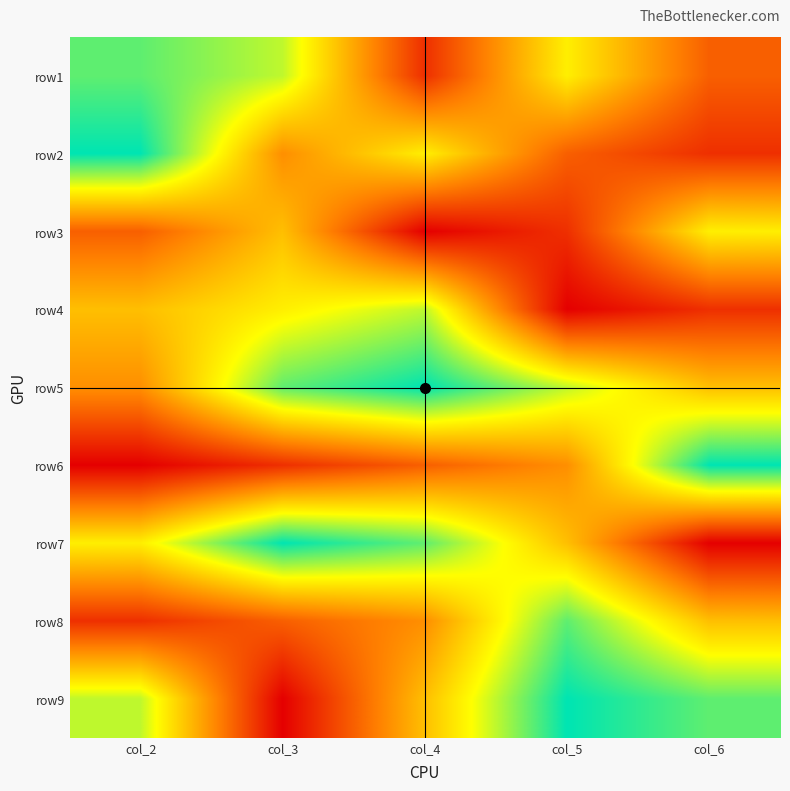

Reading right to left, transcribe all the data shown in this chart.

row1: col_6=3	col_5=6	col_4=2	col_3=7	col_2=8
row2: col_6=2	col_5=3	col_4=6	col_3=4	col_2=9
row3: col_6=6	col_5=2	col_4=1	col_3=5	col_2=3
row4: col_6=2	col_5=1	col_4=7	col_3=6	col_2=5
row5: col_6=5	col_5=7	col_4=9	col_3=8	col_2=4
row6: col_6=9	col_5=4	col_4=3	col_3=2	col_2=1
row7: col_6=1	col_5=5	col_4=8	col_3=9	col_2=6
row8: col_6=5	col_5=8	col_4=4	col_3=3	col_2=2
row9: col_6=8	col_5=9	col_4=5	col_3=1	col_2=7